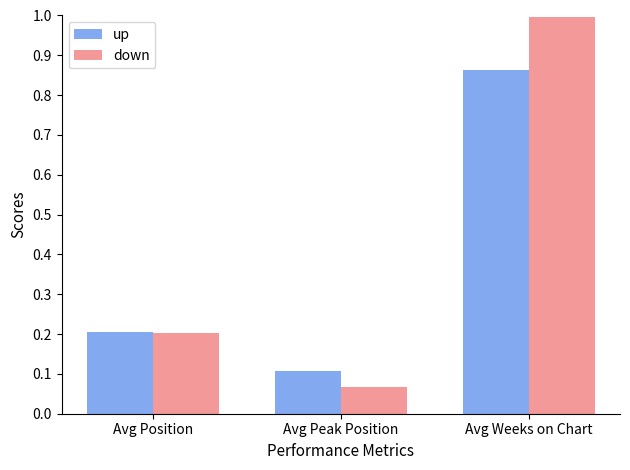

Which series has the largest total across all categories?

down